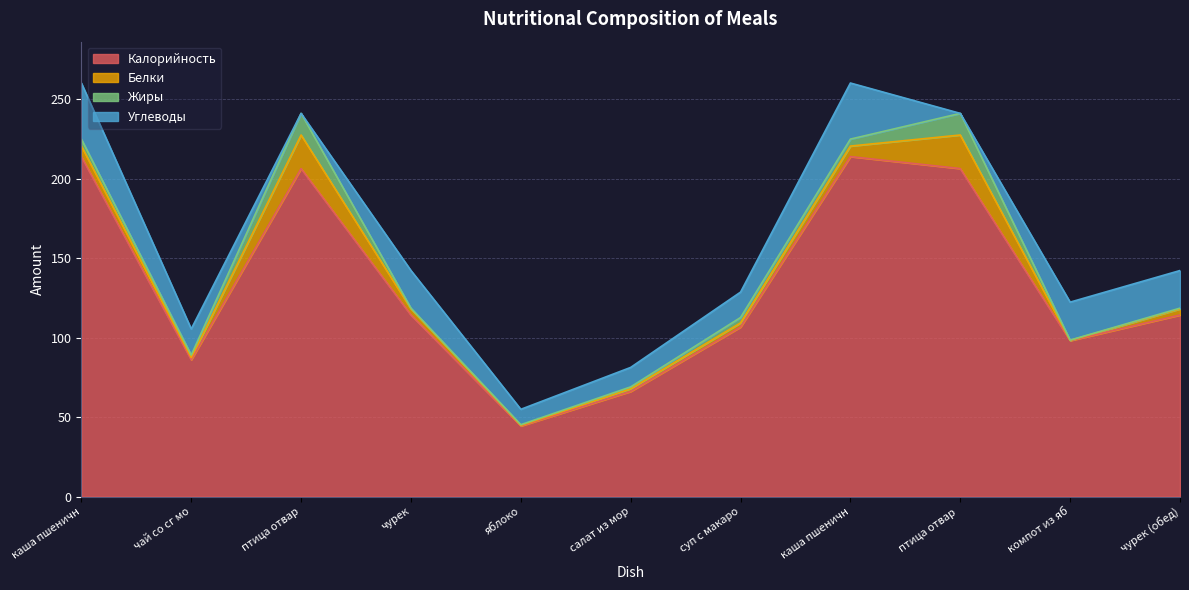

Reading right to left, list all the values displayed in this chart.

Калорийность: чурек (обед)=114.2	компот из яблок=98.1	птица отвар (обед)=206.2	каша пшеничная (обед)=213.8	суп с макаронными изд=106.6	салат из моркови с яблоком=66.1	яблоко=44.4	чурек=114.2	птица отвар=206.2	чай со сг молоком=86.0	каша пшеничная=213.8
Белки: чурек (обед)=3.8	компот из яблок=0.2	птица отвар (обед)=21.1	каша пшеничная (обед)=6.6	суп с макаронными изд=2.6	салат из моркови с яблоком=1.7	яблоко=0.4	чурек=3.8	птица отвар=21.1	чай со сг молоком=1.4	каша пшеничная=6.6
Жиры: чурек (обед)=0.5	компот из яблок=0.2	птица отвар (обед)=13.6	каша пшеничная (обед)=4.4	суп с макаронными изд=3.4	салат из моркови с яблоком=1.1	яблоко=0.4	чурек=0.5	птица отвар=13.6	чай со сг молоком=1.6	каша пшеничная=4.4
Углеводы: чурек (обед)=23.6	компот из яблок=23.9	птица отвар (обед)=0.0	каша пшеничная (обед)=35.3	суп с макаронными изд=16.0	салат из моркови с яблоком=12.2	яблоко=9.7	чурек=23.6	птица отвар=0.0	чай со сг молоком=16.4	каша пшеничная=35.3